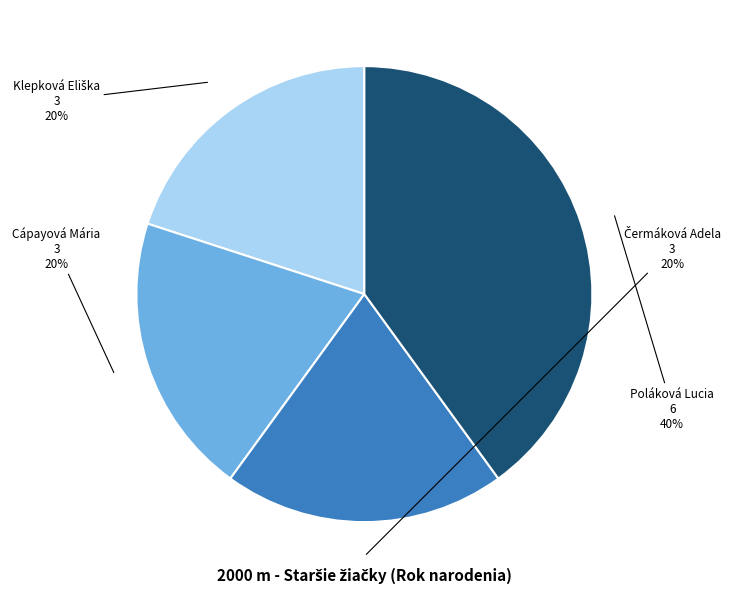

Which category has the biggest portion of the pie?

Poláková Lucia